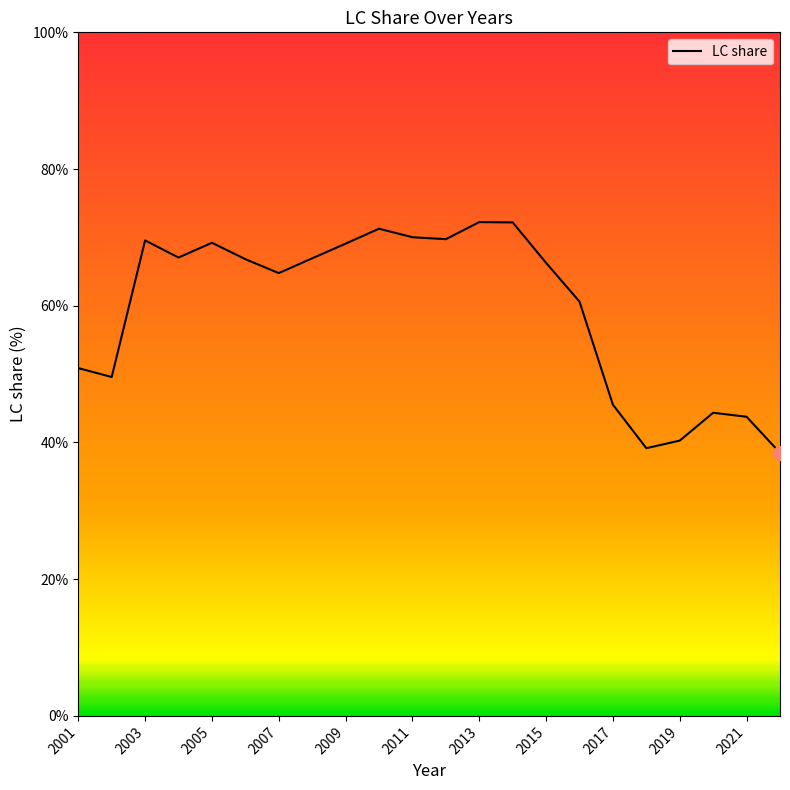

What is the maximum value shown in the chart?

72.2